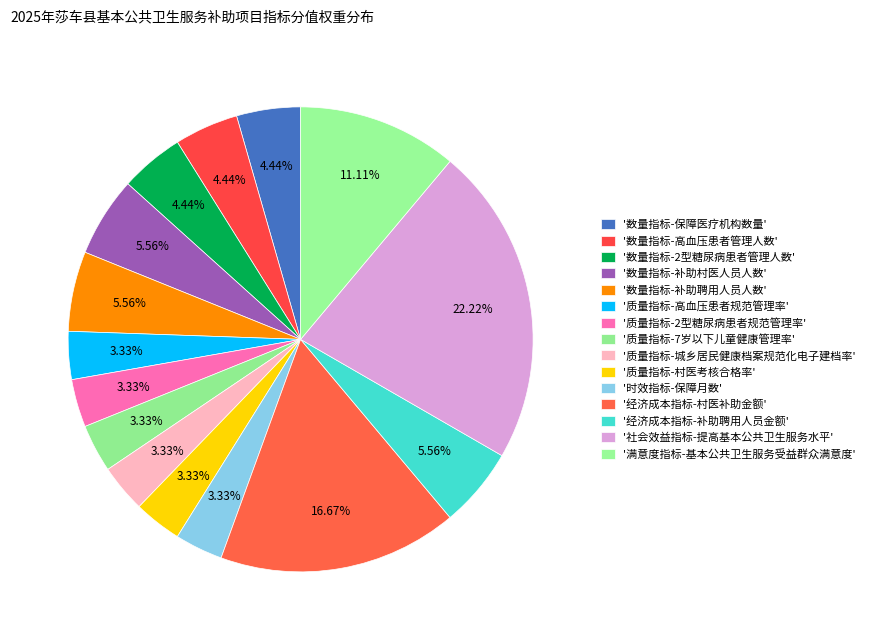

How many segments does this pie chart have?

15